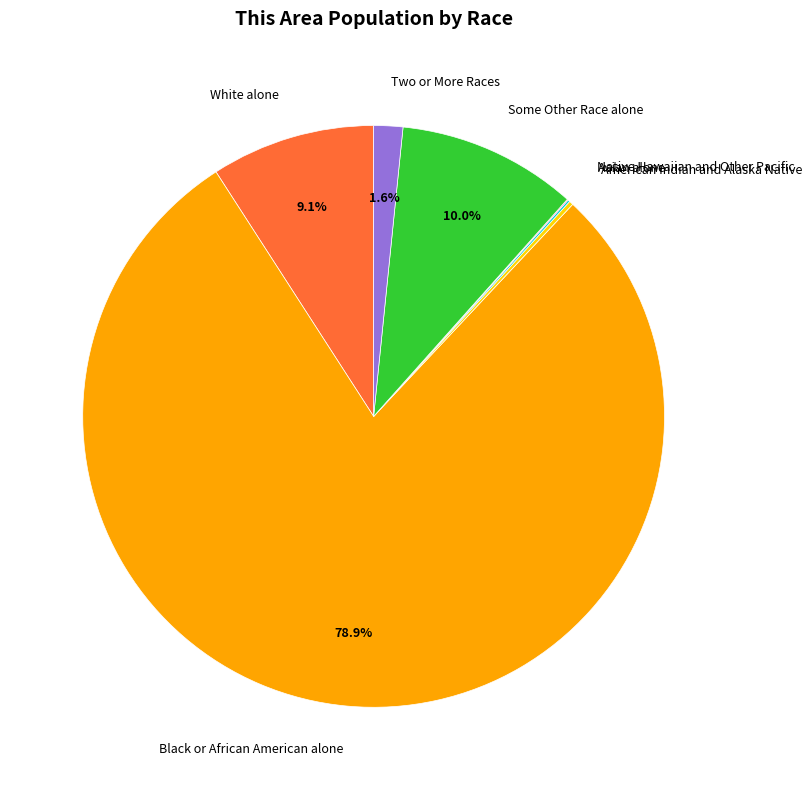

Approximately how many times larger is the value at Black or African American alone compared to White alone?

8.7